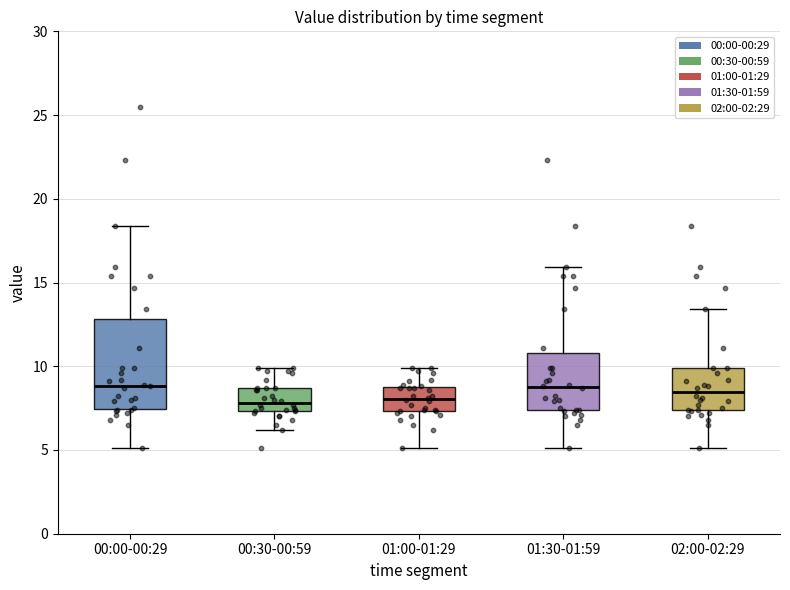

Comparing the boxes themselves (not the whiskers), which one is the tallest?

00:00-00:29